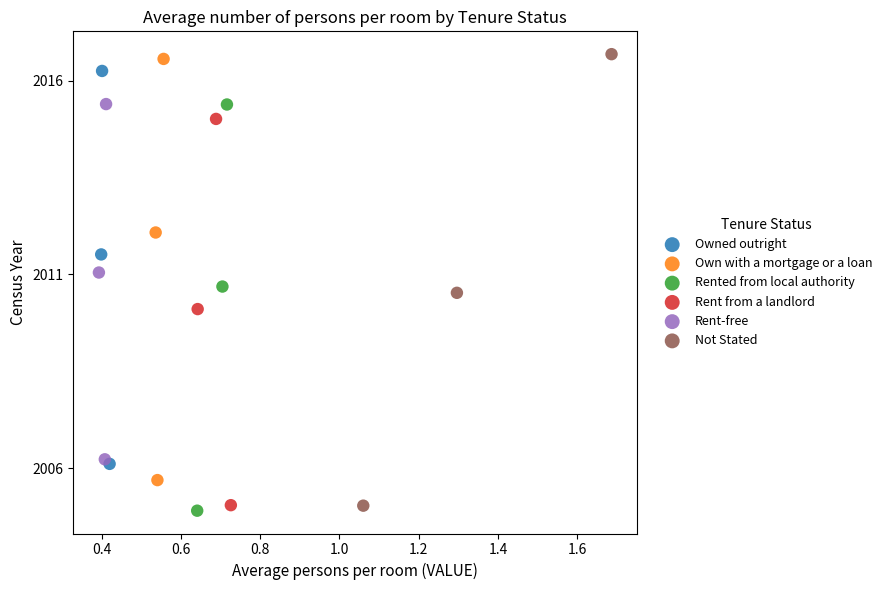

Which series contains the highest Y value?

Not Stated